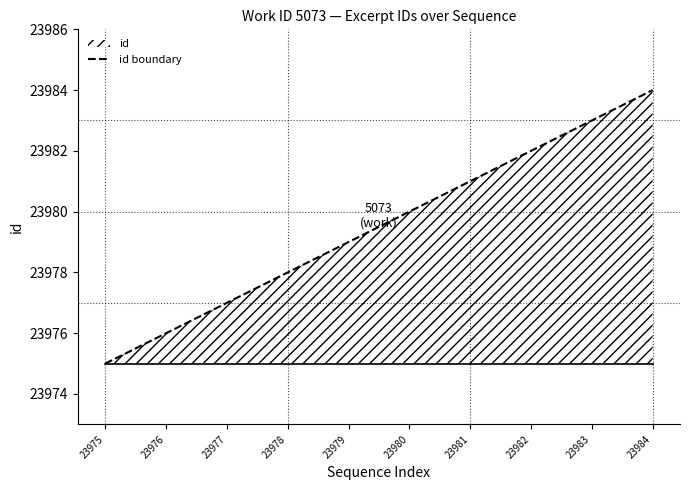

The chart shows a value of 42082 at 23975. True or false?

False